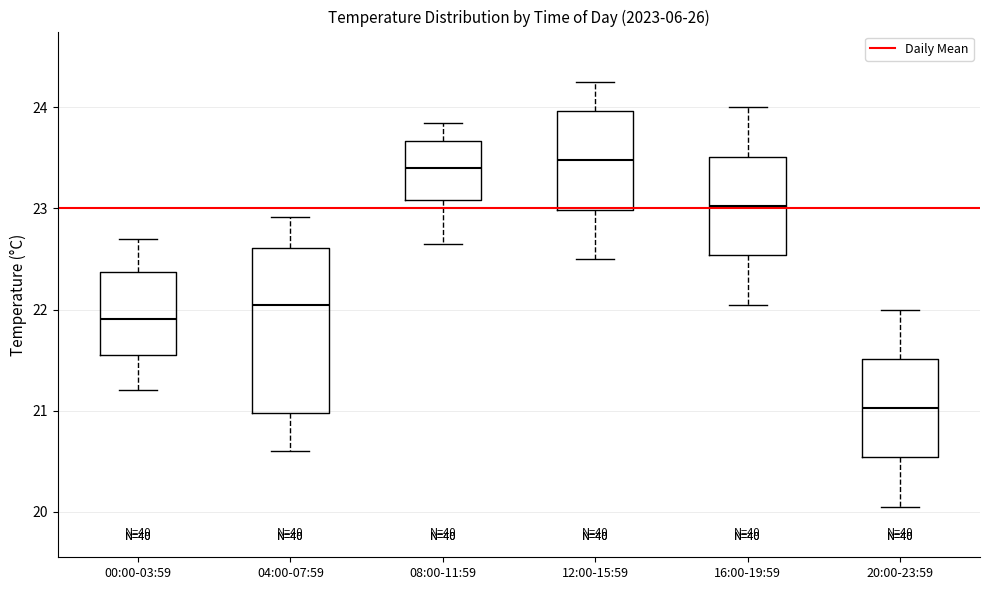

Which box is the tallest, from its lower edge to its upper edge?

04:00-07:59